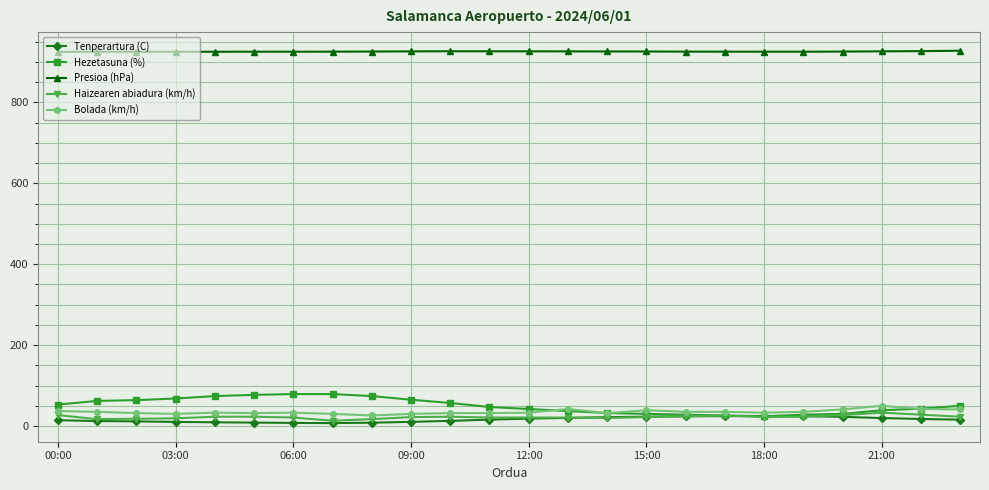

At how many categories does at least one series exceed 219?

24